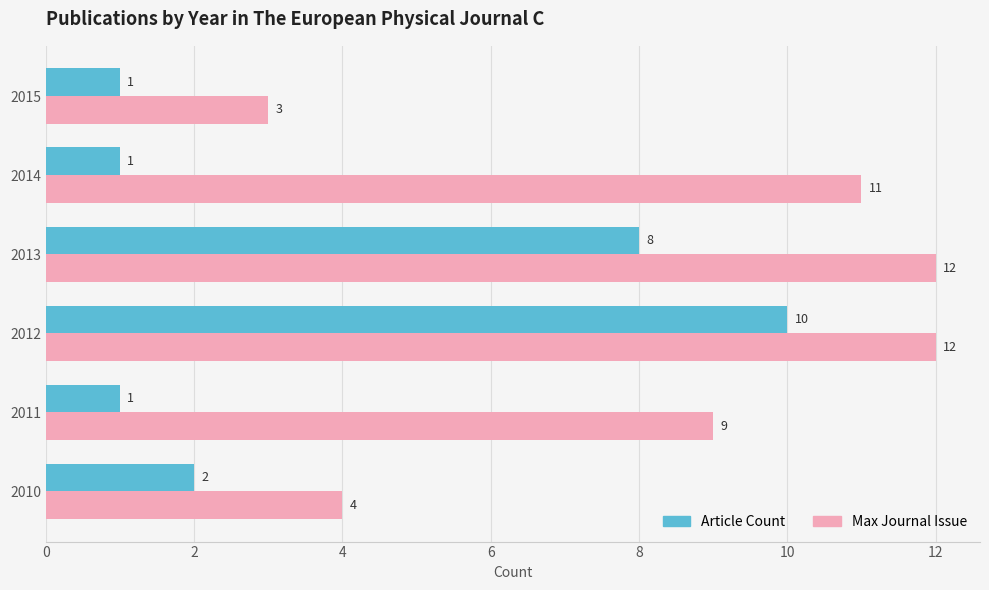

What is the minimum value for Max Journal Issue?

3